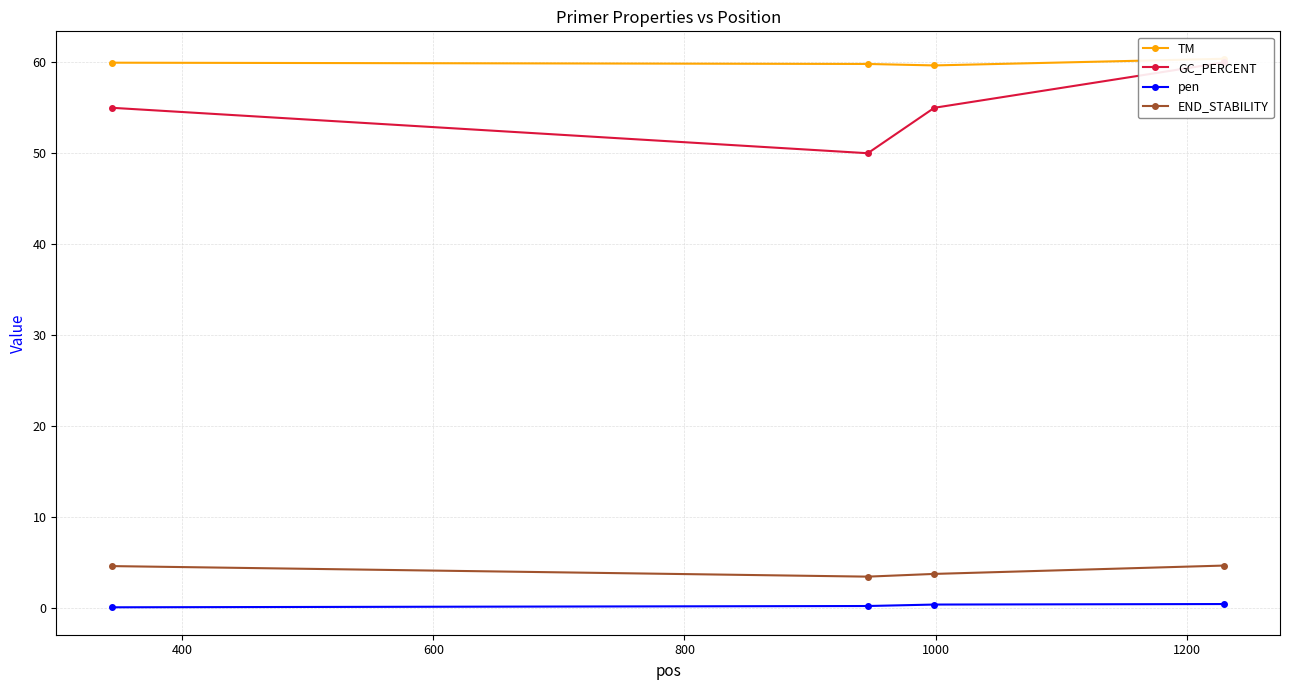

What is the value of the END_STABILITY point at the 4th from the left?

4.6